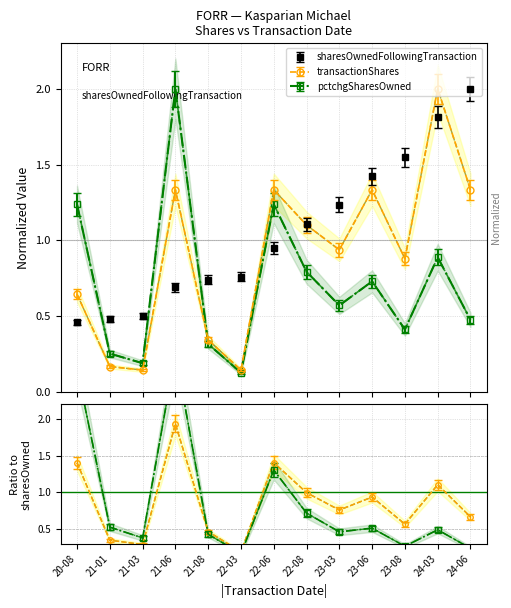

What is the difference between the second highest and minimum values in the transactionShares series?

1.2